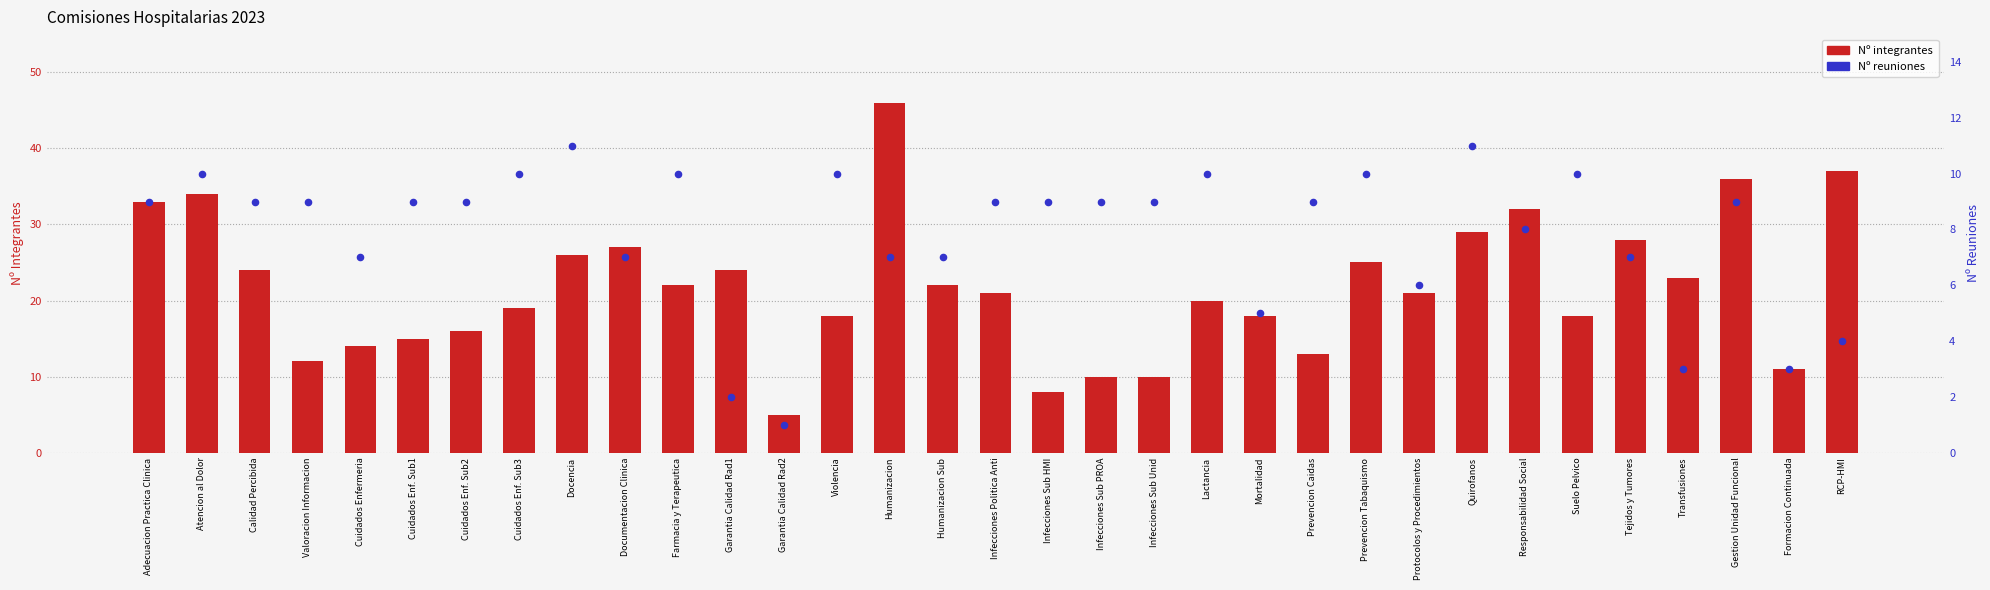

Which series has the widest spread of Y values?

Nº integrantes